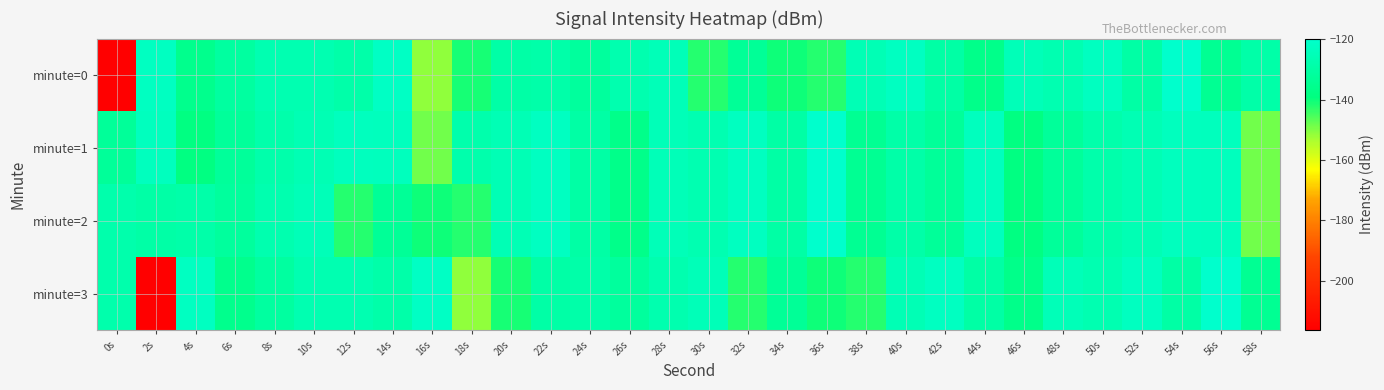

Reading left to right, what are all the values shown in this chart?

minute=0: 0s=-216.4	2s=-122.7	4s=-135.9	6s=-131.0	8s=-126.6	10s=-126.7	12s=-128.8	14s=-121.8	16s=-151.4	18s=-141.3	20s=-129.6	22s=-128.8	24s=-131.8	26s=-127.1	28s=-124.9	30s=-142.2	32s=-133.3	34s=-140.5	36s=-142.1	38s=-125.6	40s=-122.8	42s=-129.8	44s=-136.5	46s=-125.0	48s=-126.8	50s=-123.0	52s=-130.0	54s=-119.8	56s=-134.5	58s=-128.9
minute=1: 0s=-132.9	2s=-123.3	4s=-138.4	6s=-132.4	8s=-128.5	10s=-126.0	12s=-123.6	14s=-123.7	16s=-148.5	18s=-127.8	20s=-125.6	22s=-122.8	24s=-129.8	26s=-136.5	28s=-125.0	30s=-126.8	32s=-123.0	34s=-130.0	36s=-119.8	38s=-134.5	40s=-128.9	42s=-132.9	44s=-123.3	46s=-138.4	48s=-132.4	50s=-128.5	52s=-126.0	54s=-123.6	56s=-123.7	58s=-148.5
minute=2: 0s=-127.8	2s=-129.6	4s=-128.8	6s=-131.8	8s=-127.1	10s=-124.9	12s=-142.2	14s=-133.3	16s=-140.5	18s=-142.1	20s=-125.6	22s=-122.8	24s=-129.8	26s=-136.5	28s=-125.0	30s=-126.8	32s=-123.0	34s=-130.0	36s=-119.8	38s=-134.5	40s=-128.9	42s=-132.9	44s=-123.3	46s=-138.4	48s=-132.4	50s=-128.5	52s=-126.0	54s=-123.6	56s=-123.7	58s=-148.5
minute=3: 0s=-127.8	2s=-216.4	4s=-122.7	6s=-135.9	8s=-131.0	10s=-126.6	12s=-126.7	14s=-128.8	16s=-121.8	18s=-151.4	20s=-141.3	22s=-129.6	24s=-128.8	26s=-131.8	28s=-127.1	30s=-124.9	32s=-142.2	34s=-133.3	36s=-140.5	38s=-142.1	40s=-125.6	42s=-122.8	44s=-129.8	46s=-136.5	48s=-125.0	50s=-126.8	52s=-123.0	54s=-130.0	56s=-119.8	58s=-134.5